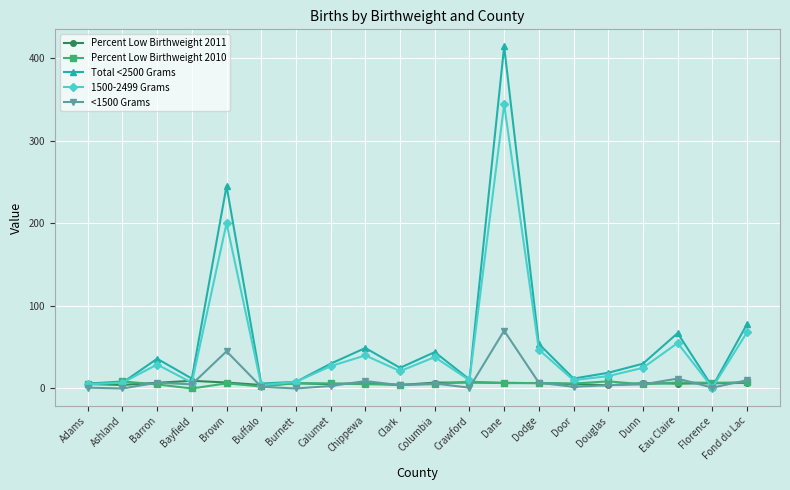

At how many categories does at least one series exceed 110?

2